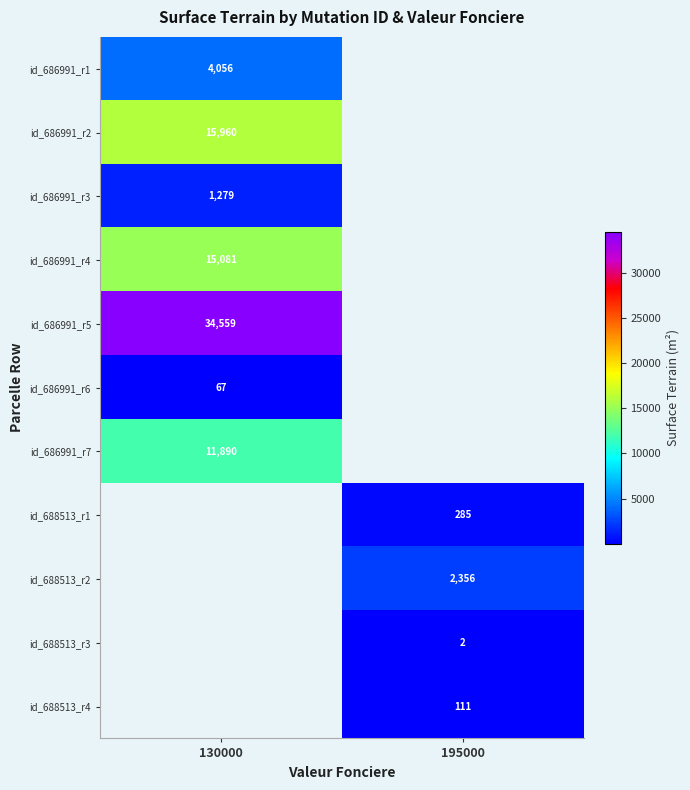

At which category does the chart reach its peak across all series?

130000